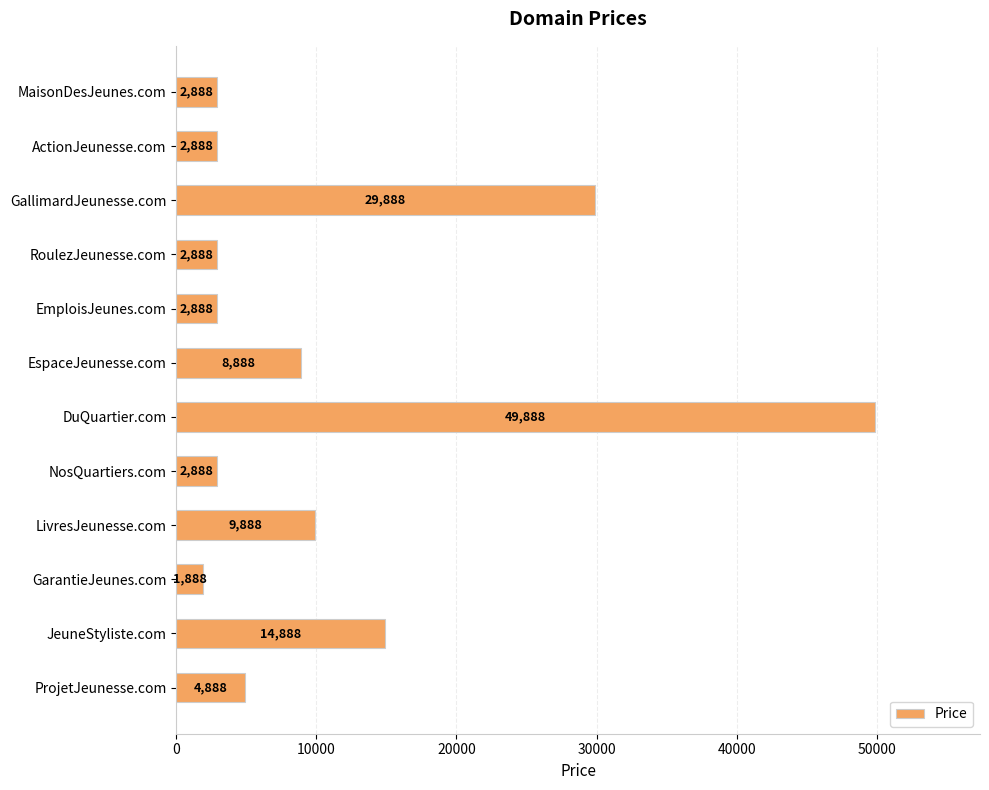

What is the change in value from GallimardJeunesse.com to EmploisJeunes.com?

-27000